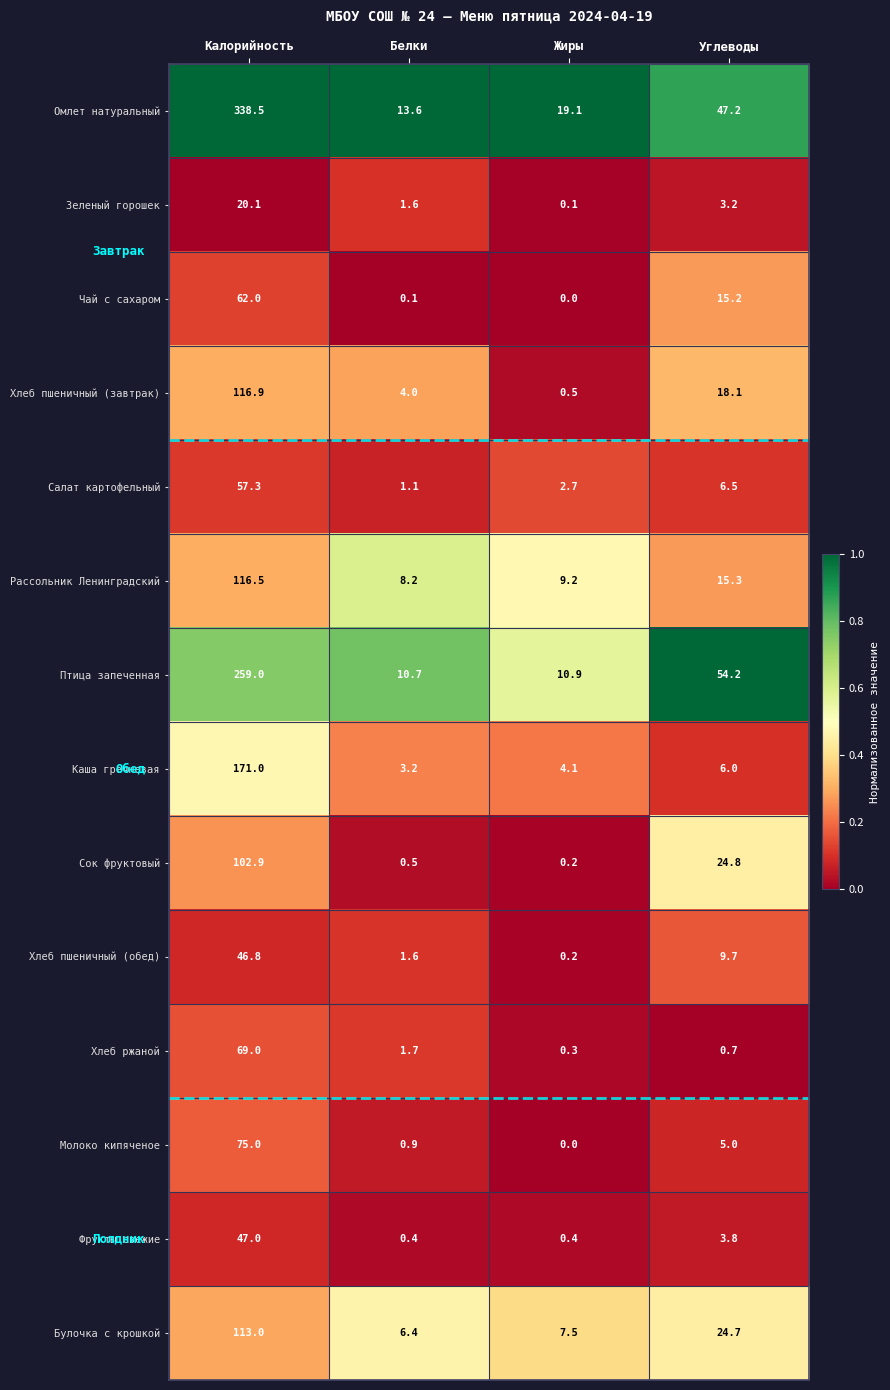

What is the spread (max minus min) of values at Белки?

13.5